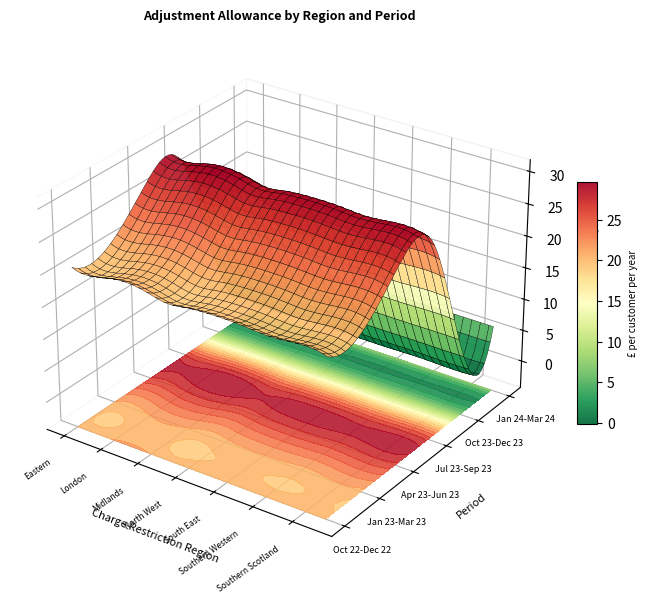

What is the maximum value shown in the chart?

27.3